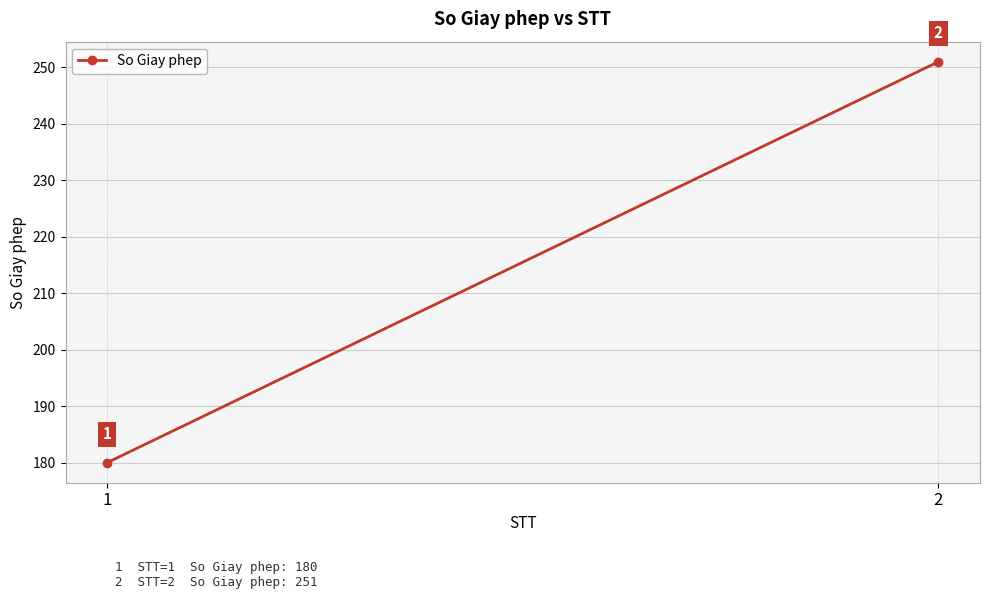

How many data points are less than 251?

1